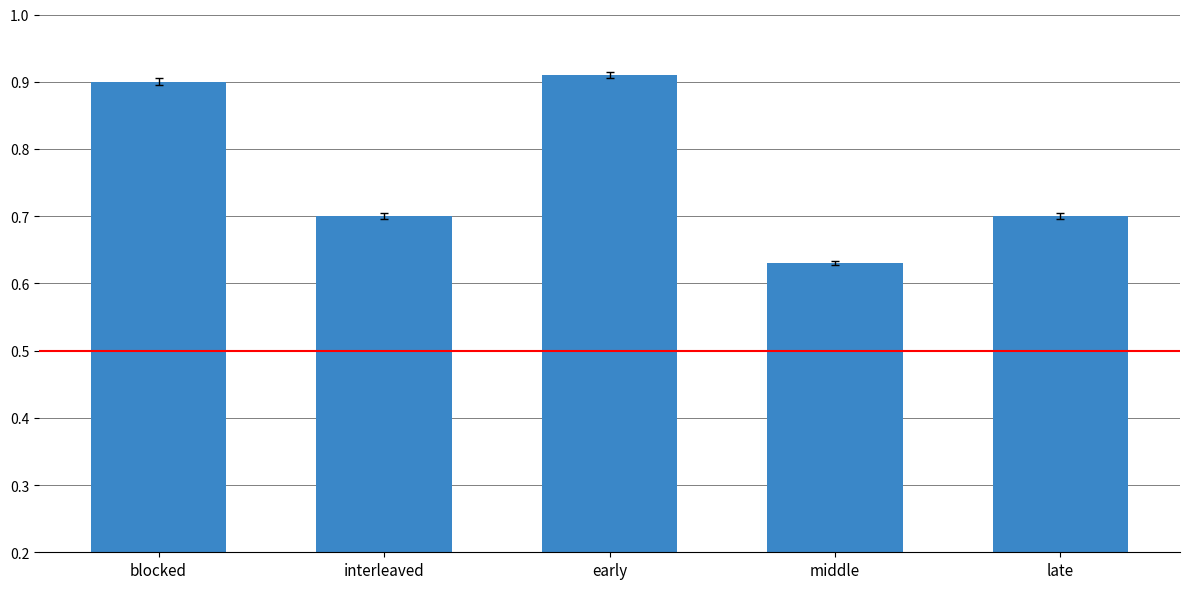

Where is the data nearest to the value 0?

middle